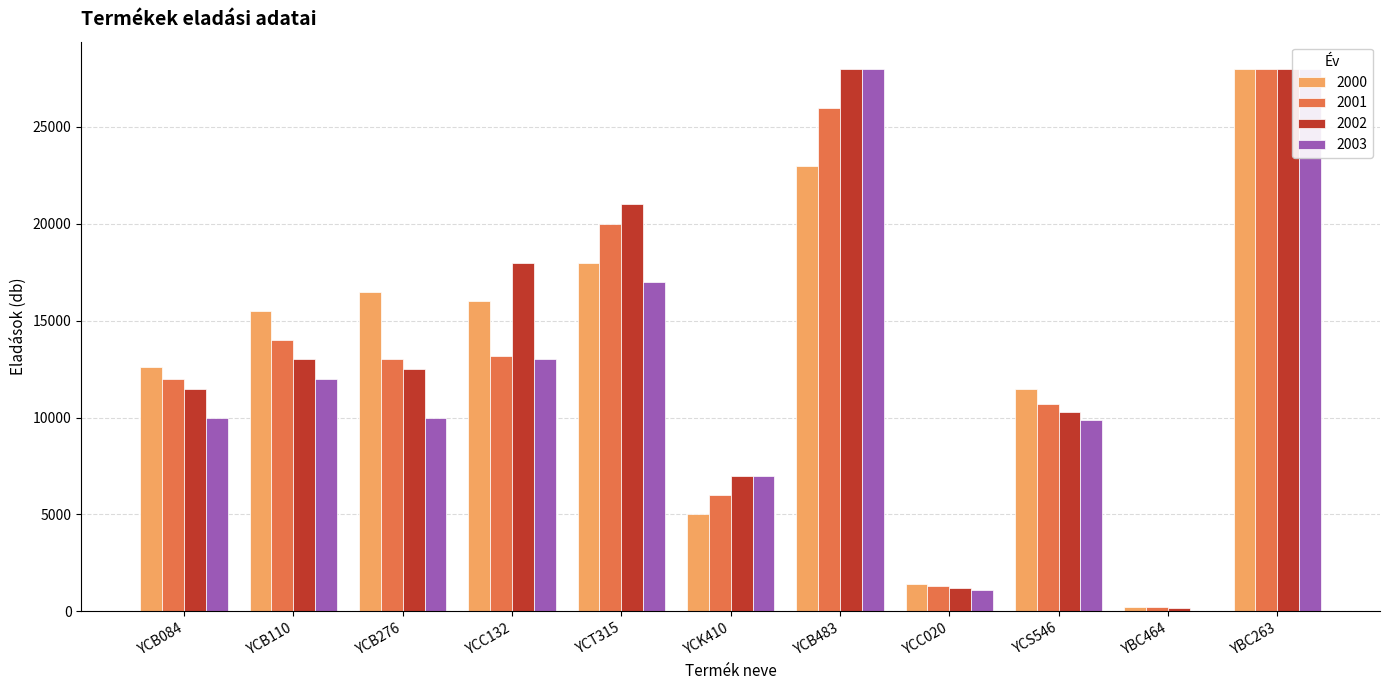

What is the difference between the 2003 values at YBC464 and YCB084?

9960